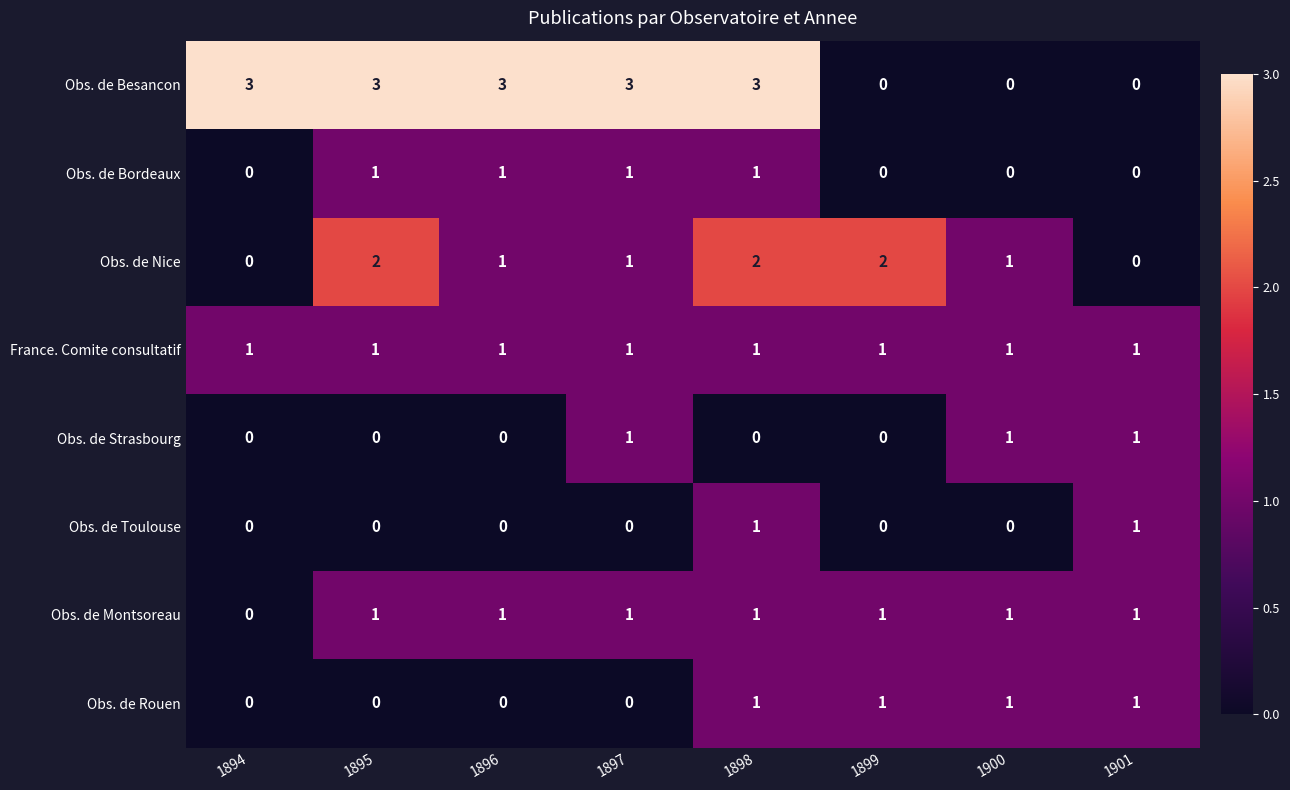

Count the number of data series in this chart.

8